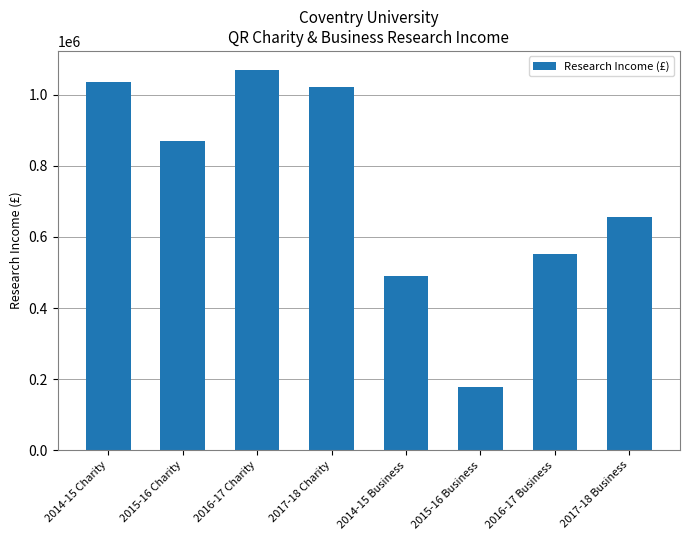

What is the greatest value displayed?

1070000